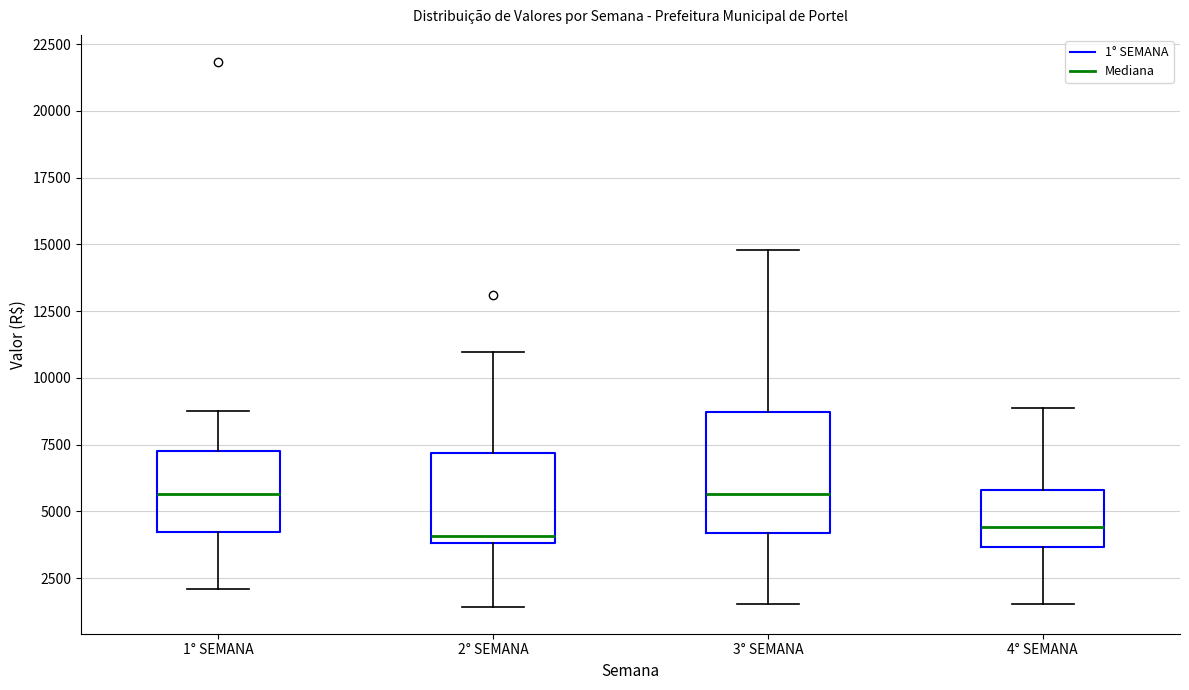

Which box is the tallest, from its lower edge to its upper edge?

3° SEMANA